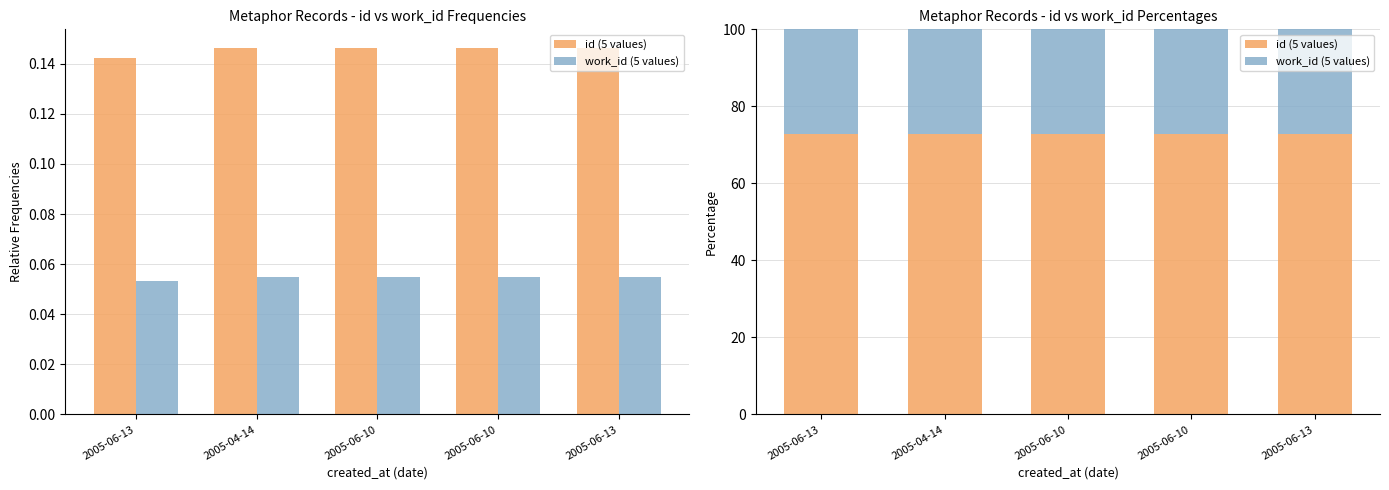

Which series changed the most between 2005-06-10 and 2005-06-10?

id (5 values)